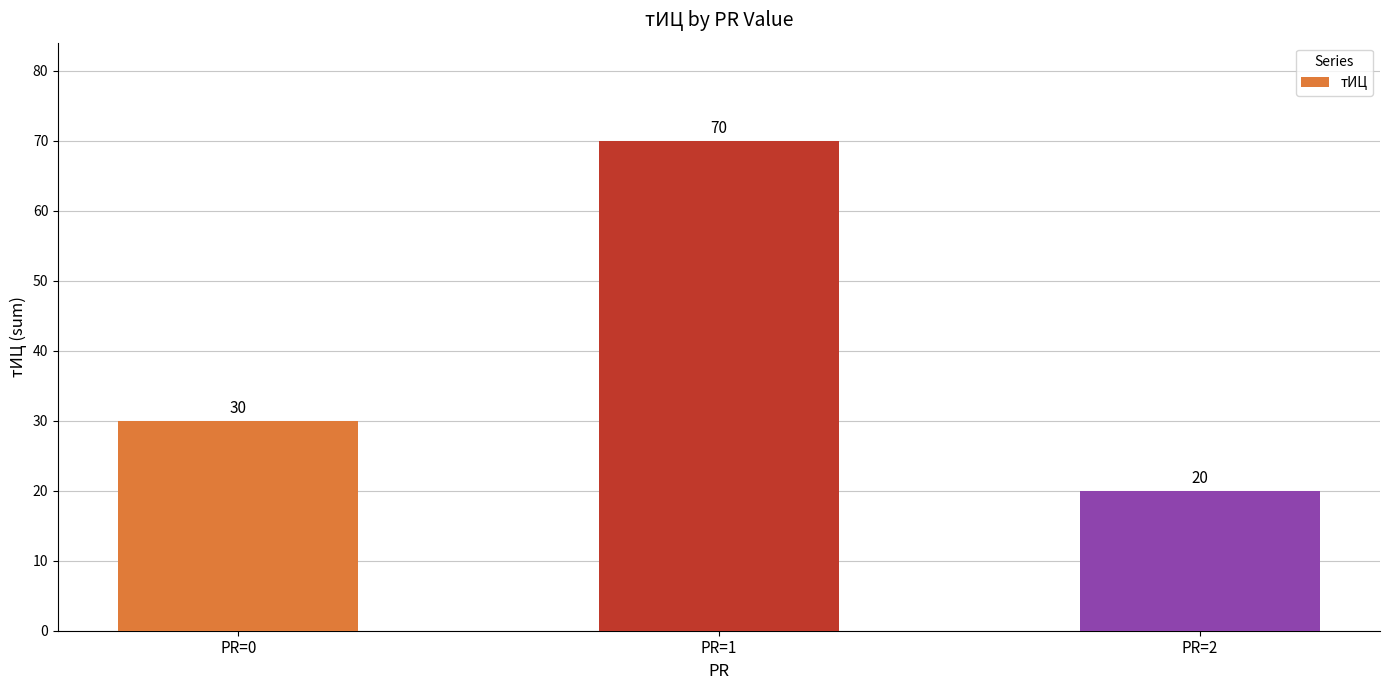

Rank the categories by value from lowest to highest.

PR=2, PR=0, PR=1